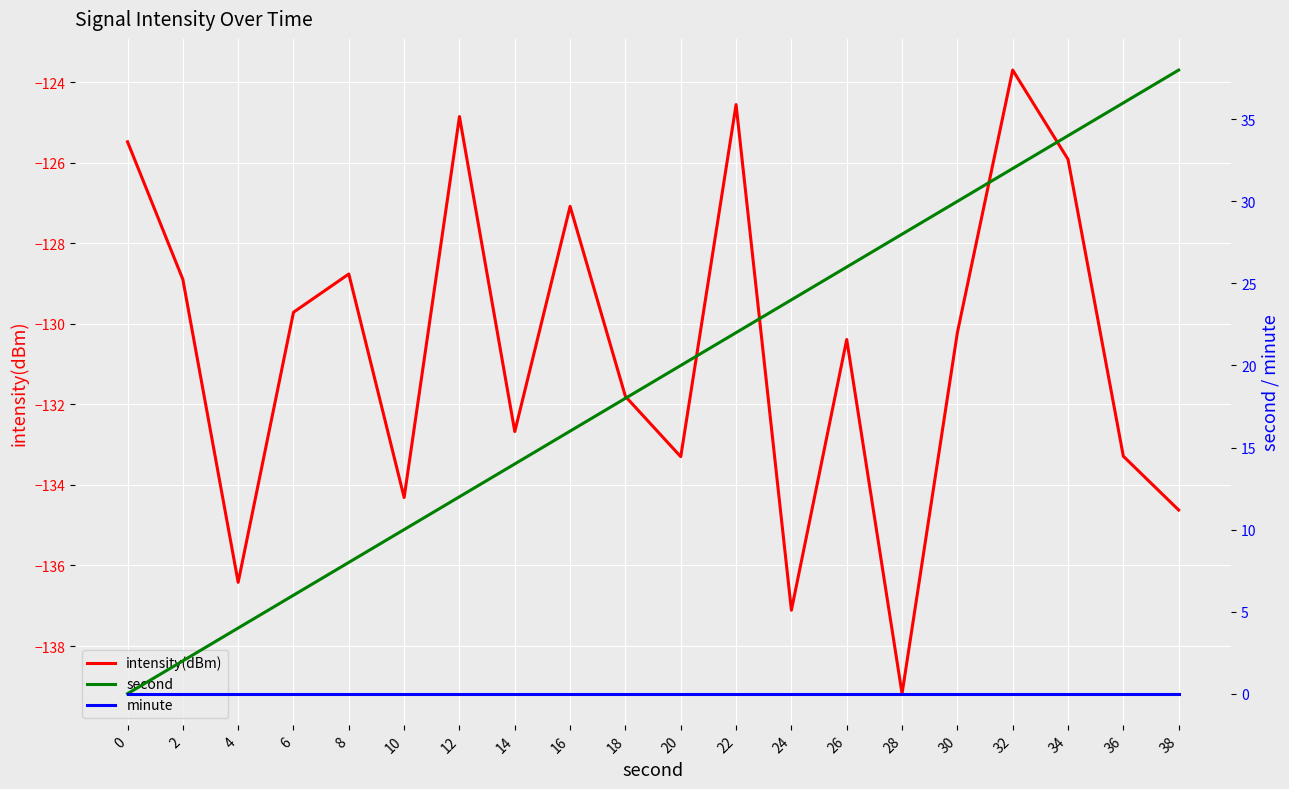

What is the sum of all second values?

380.0